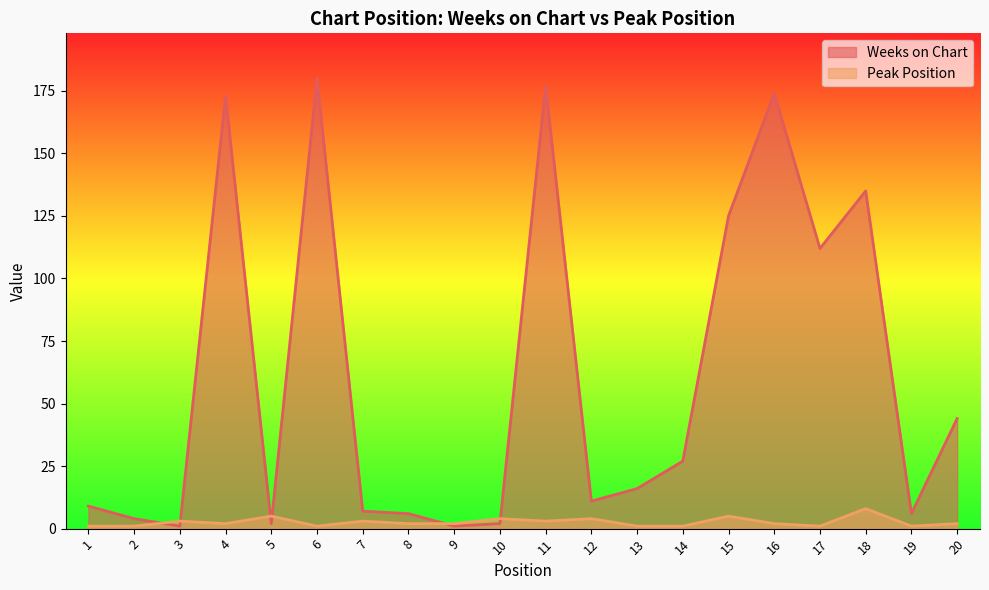

Does the chart have visible grid lines?

No